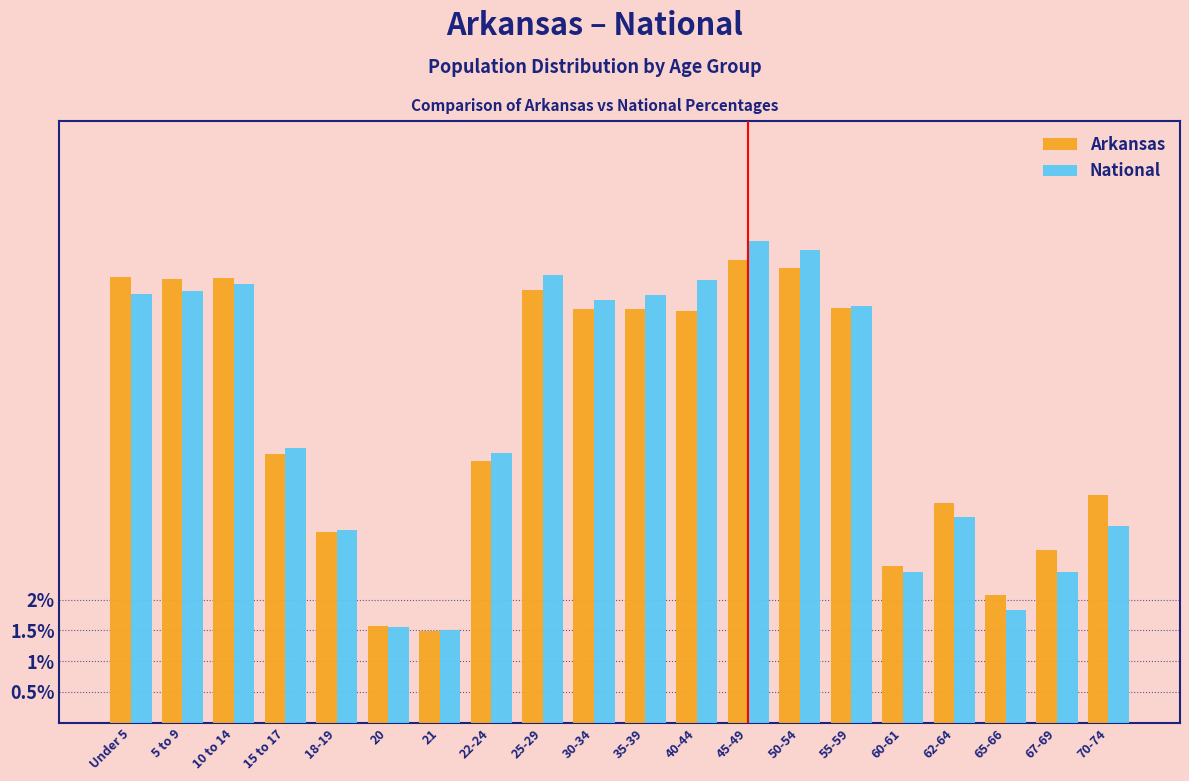

What are all the series names shown in the legend?

Arkansas, National